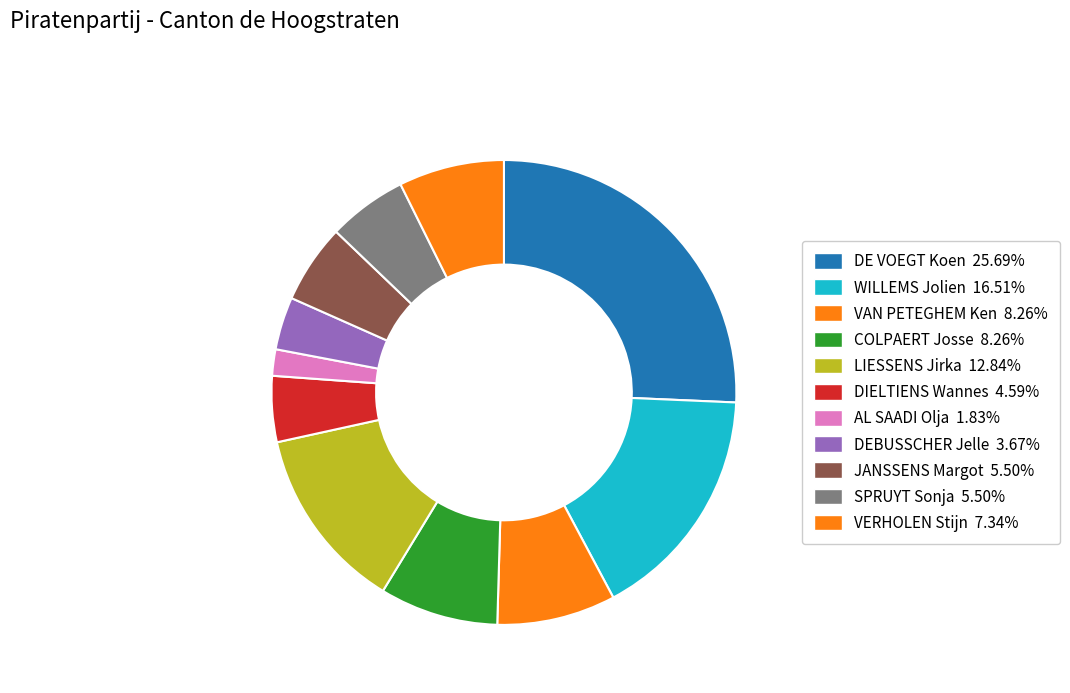

What portion of the pie excludes COLPAERT Josse?

91.7%